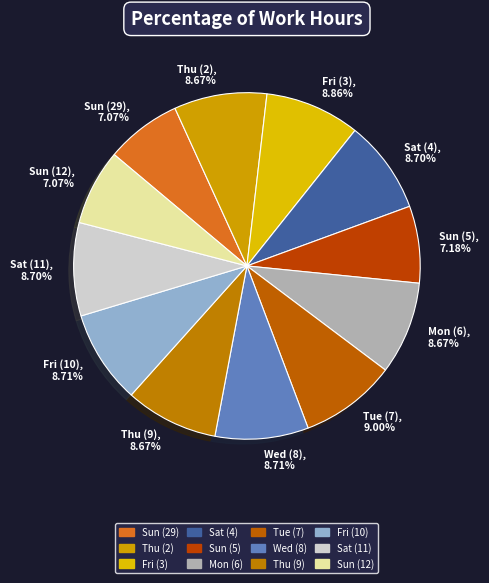

Is the sum of Sun (29), 7.07% and Thu (2), 8.67% greater than half?

No